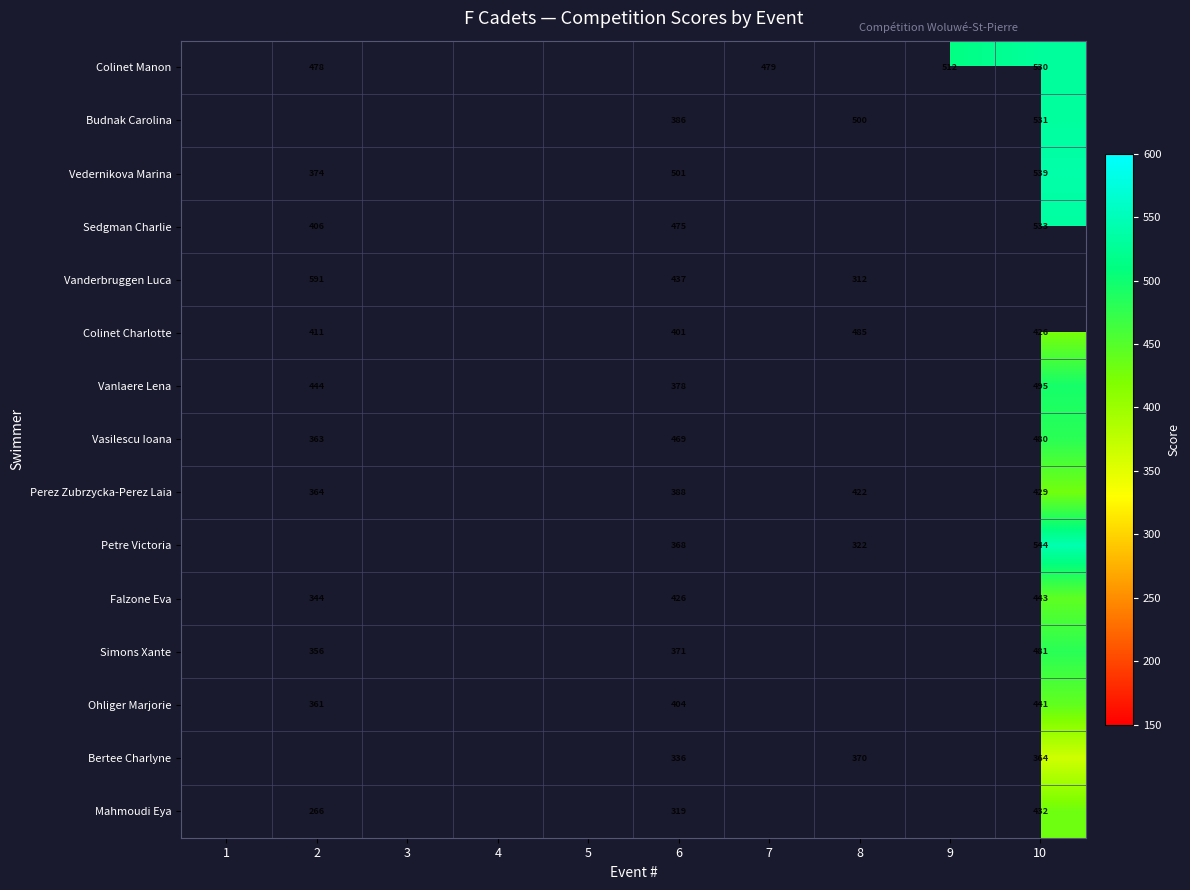

Count the number of categories in the chart.

10